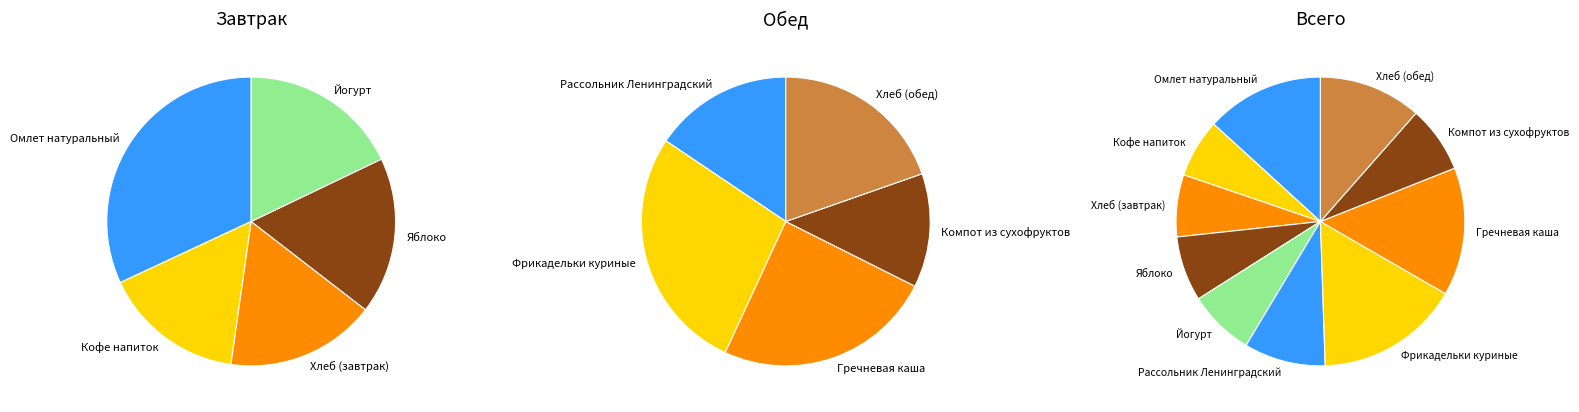

How many segments does this pie chart have?

10